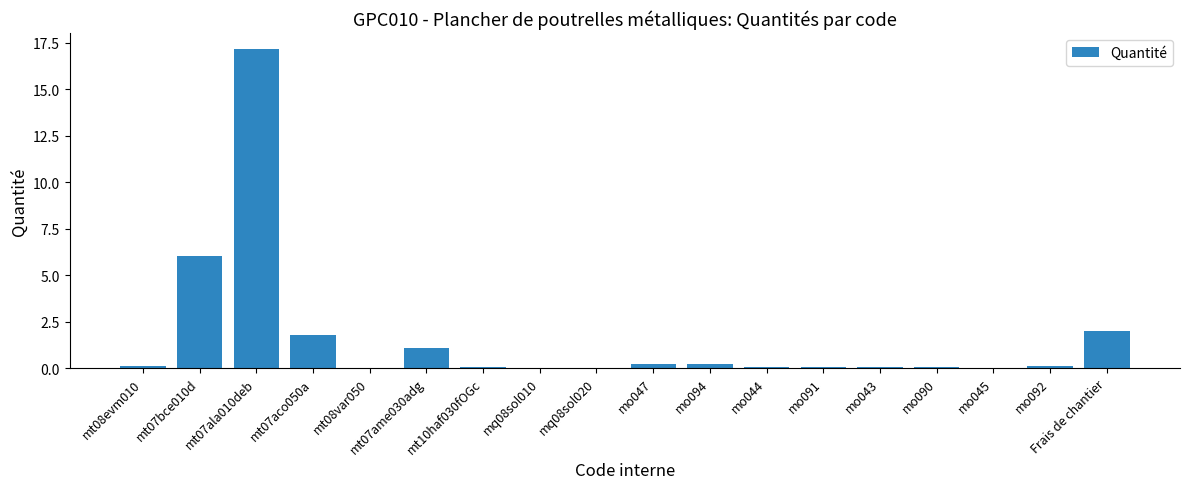

The chart shows a value of 0.2 at mo047. True or false?

True